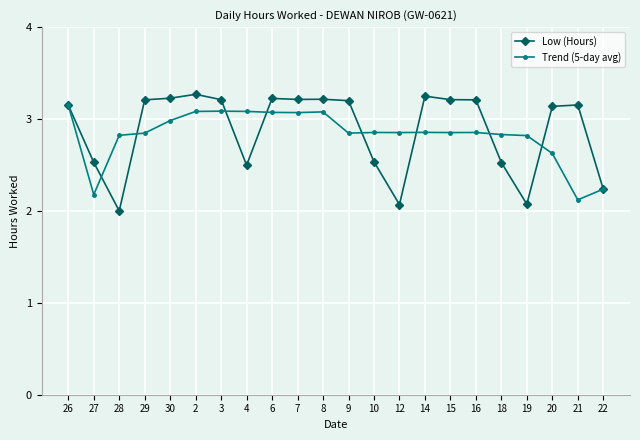

At 30, list the series in order from largest to smallest.

Low (Hours), Trend (5-day avg)